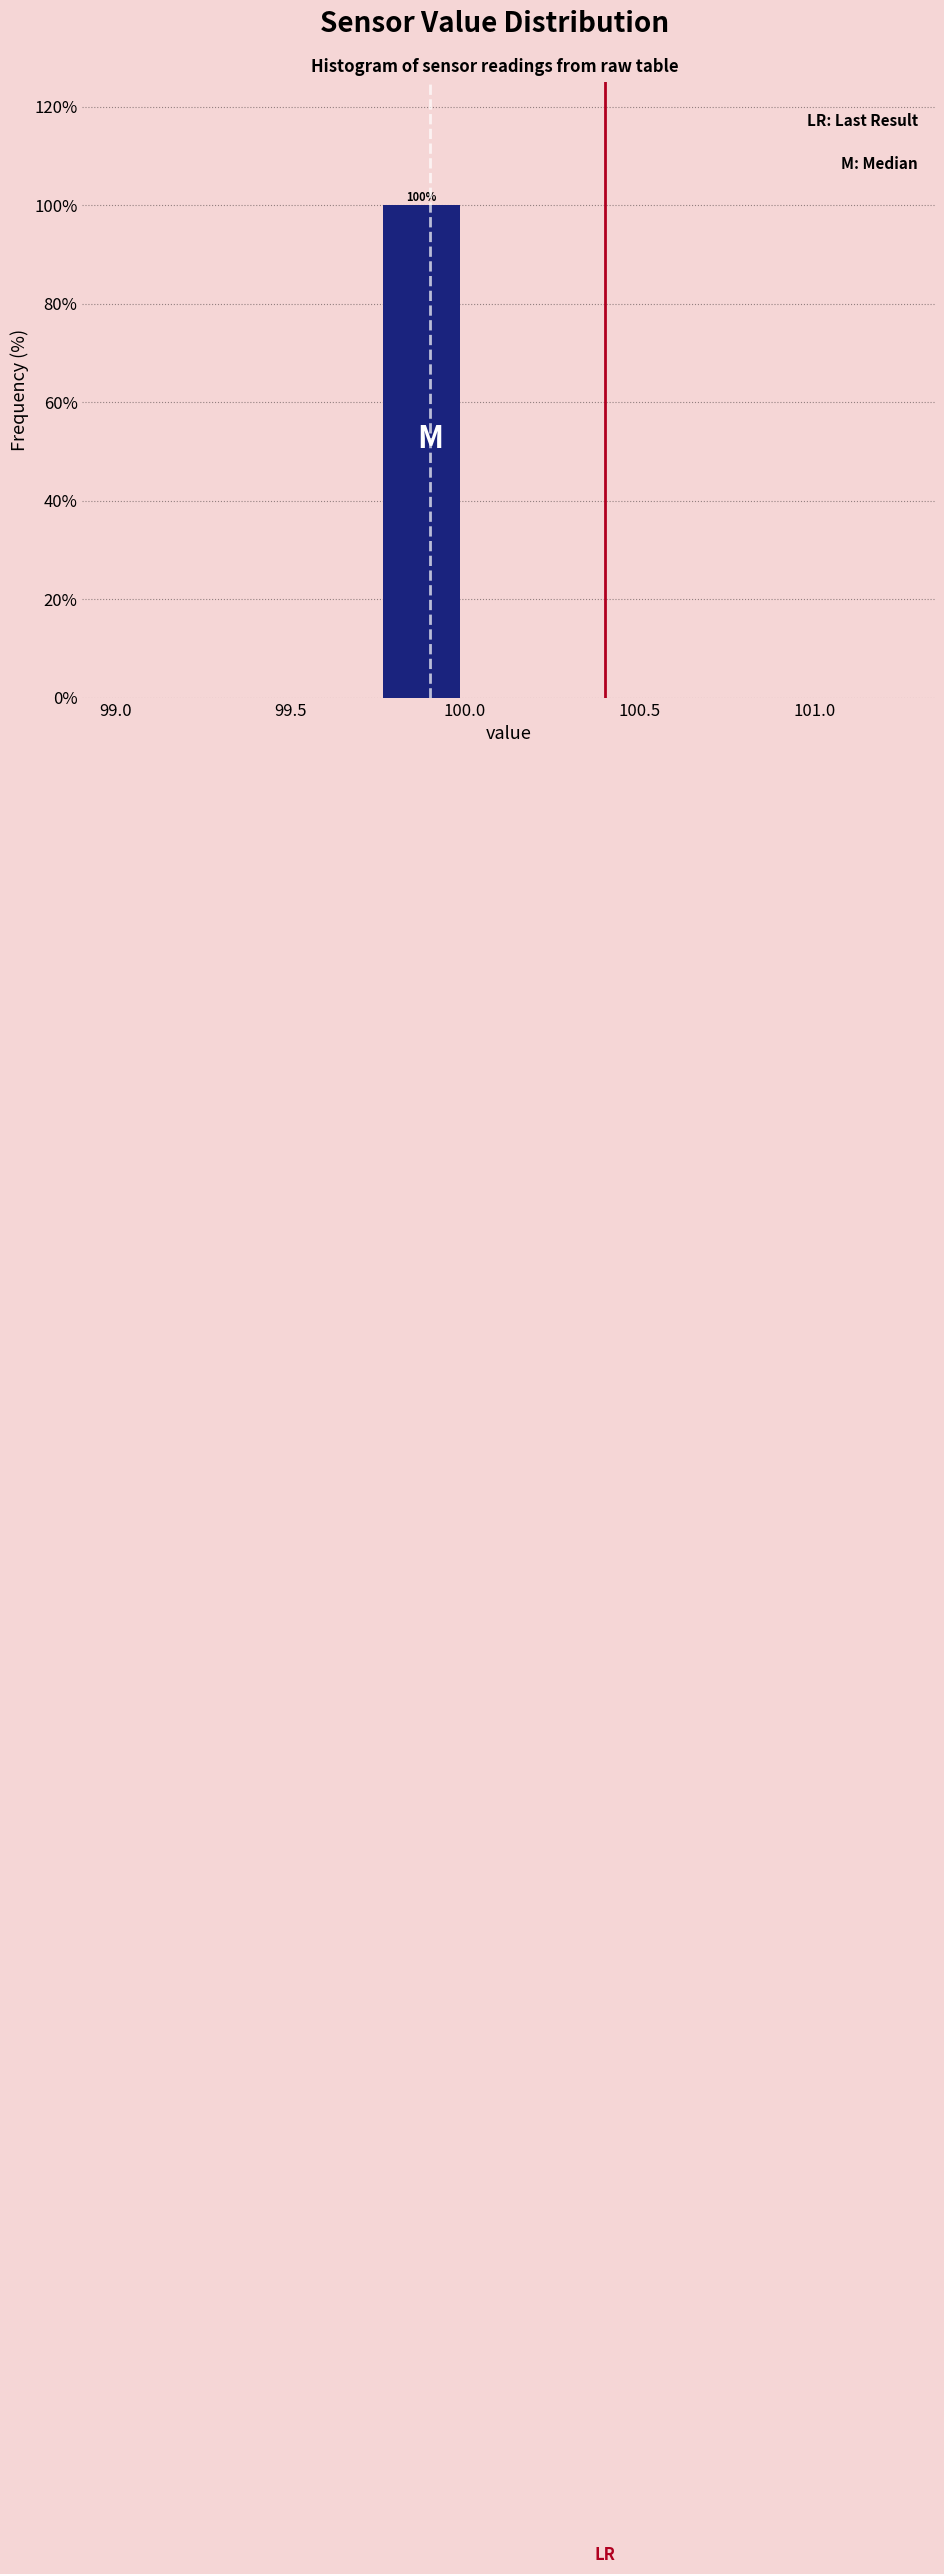

Which range on the x-axis has the tallest bar?

99.75 to 100.00